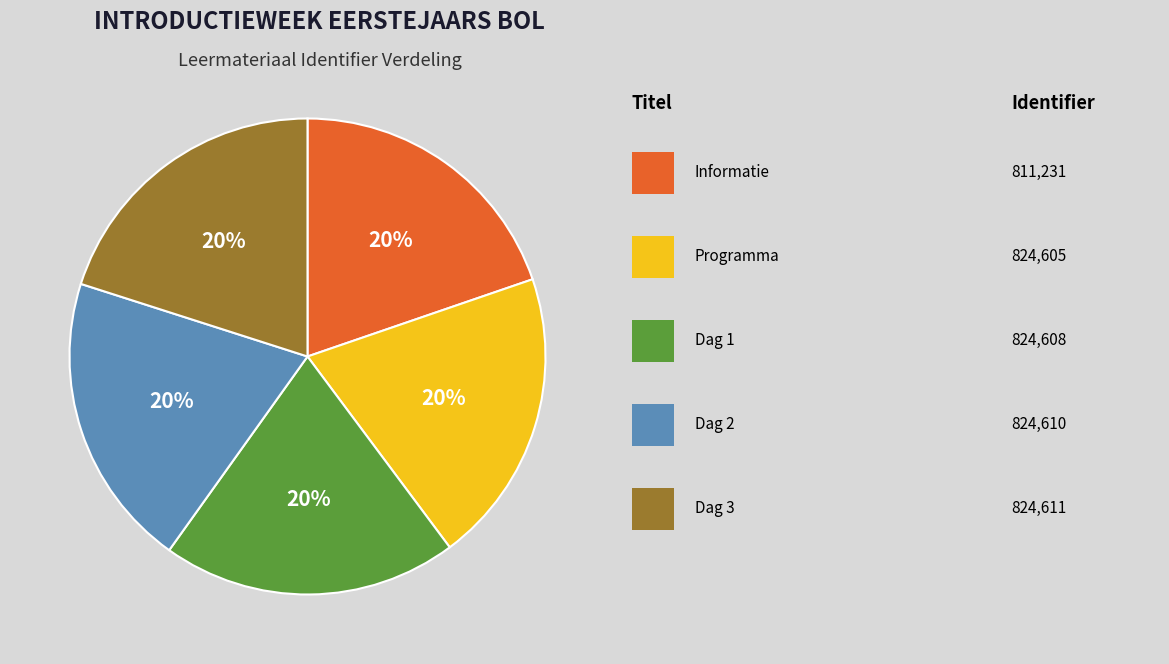

To the nearest percent, what is the average slice percentage?

20%